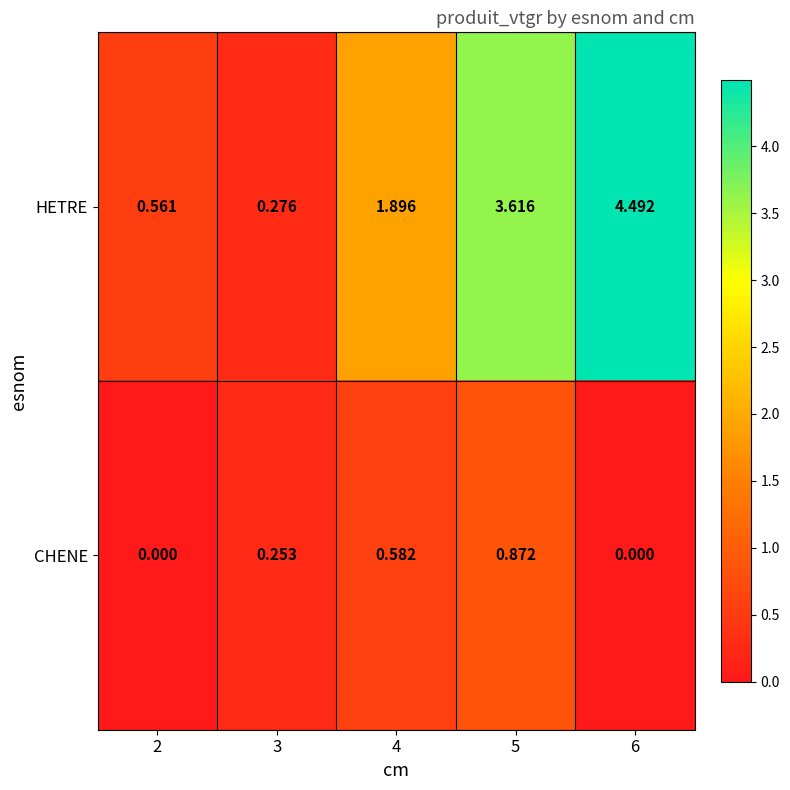

What is the total value across all series at 3?

0.5